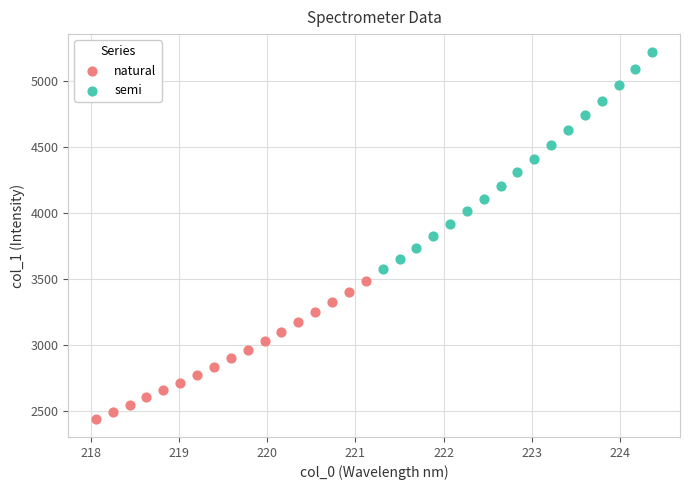

Which series reaches the maximum Y coordinate?

semi